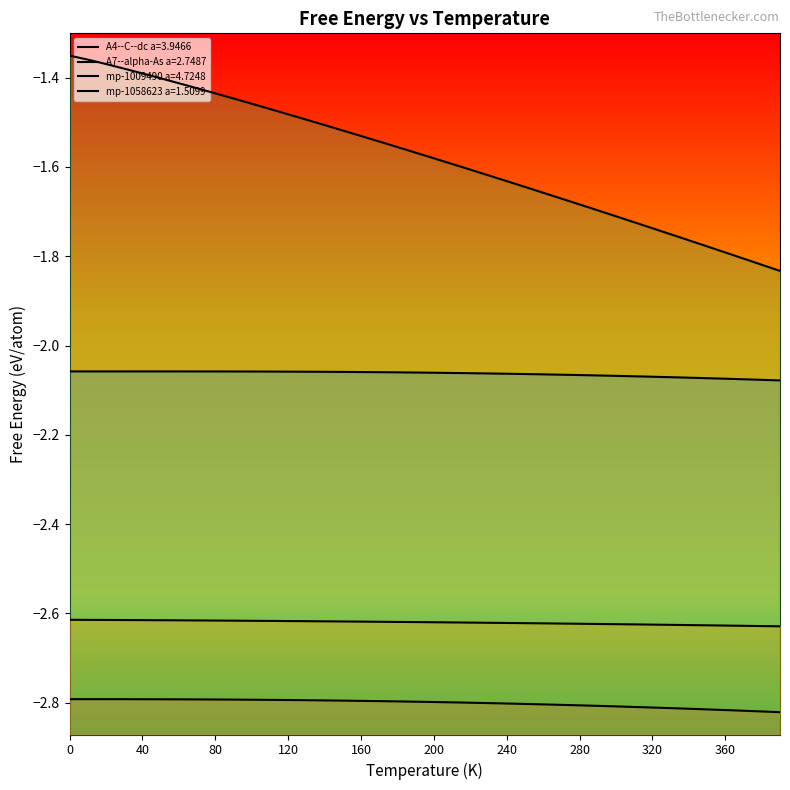

How many lines are shown in the chart?

4